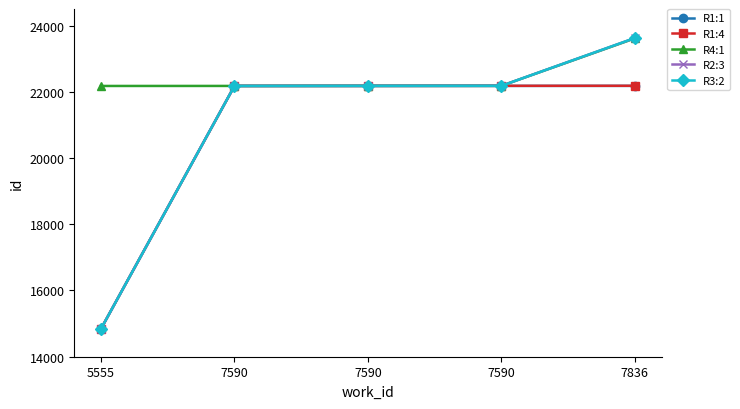

How many lines are shown in the chart?

5